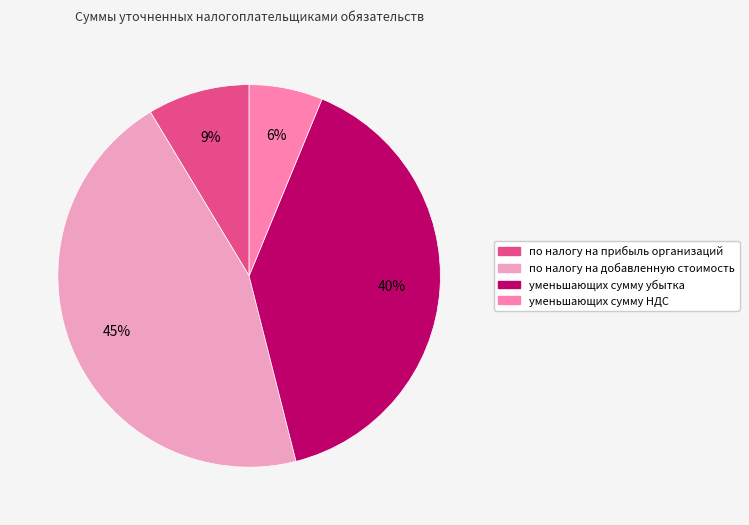

True or false: уменьшающих сумму НДС accounts for 1% of the total.

False